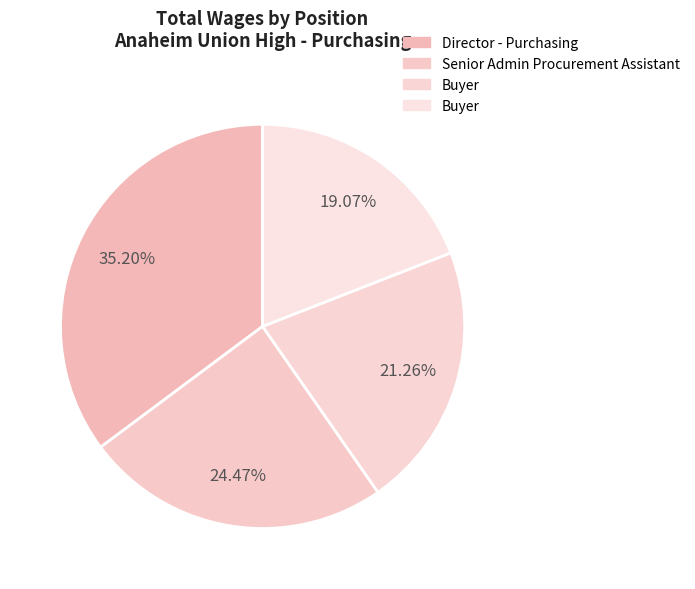

How many slices are in this pie chart?

4